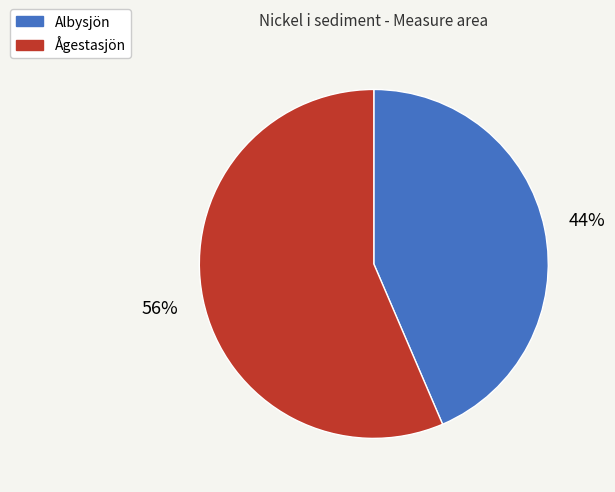

Is it true that Albysjön is 44% of the pie?

True